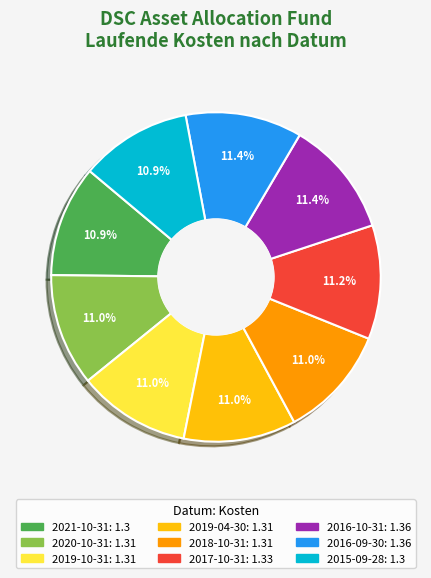

To the nearest percent, what is the average slice percentage?

11%